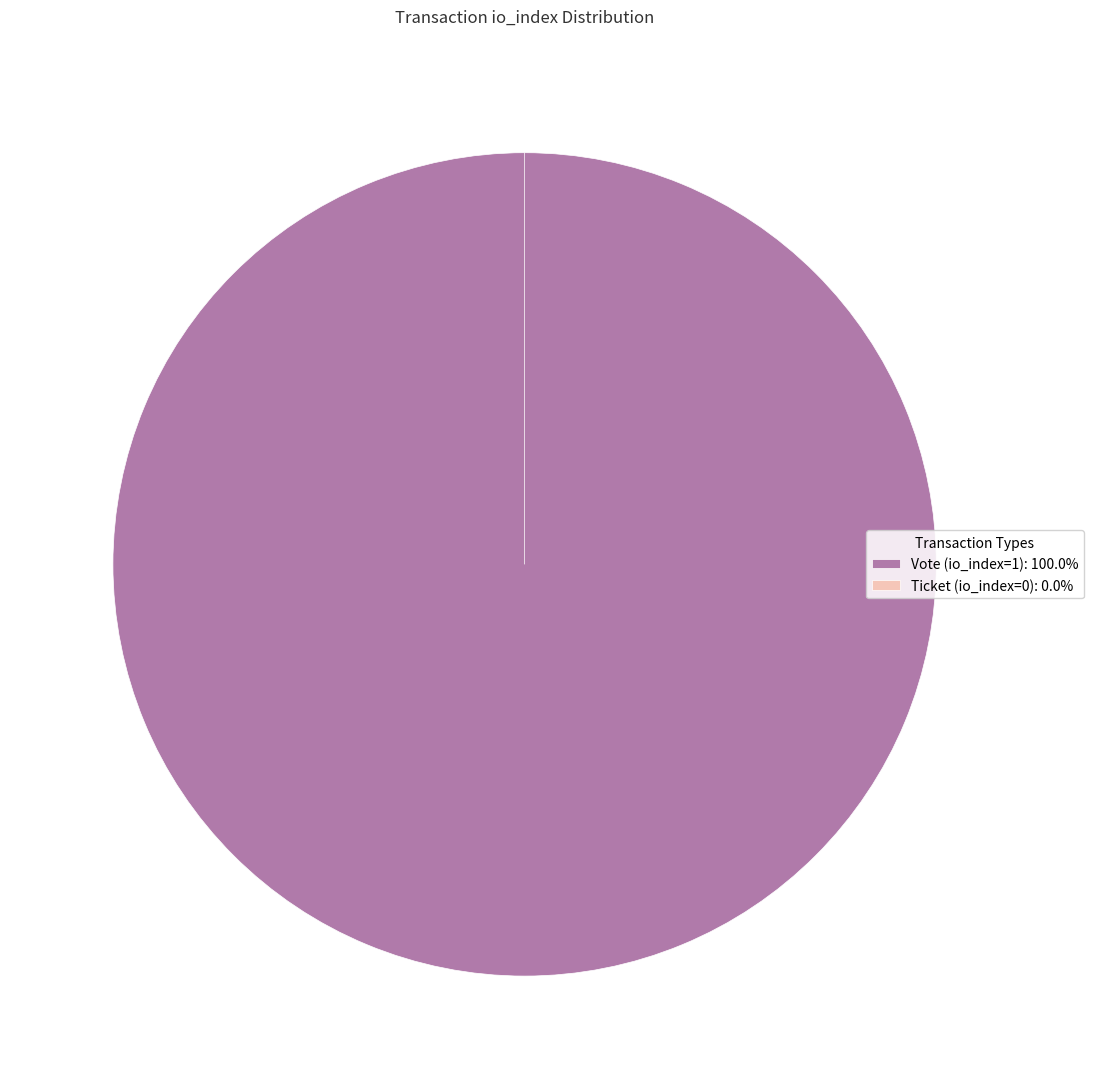

True or false: Vote (io_index=1) accounts for 100% of the total.

True